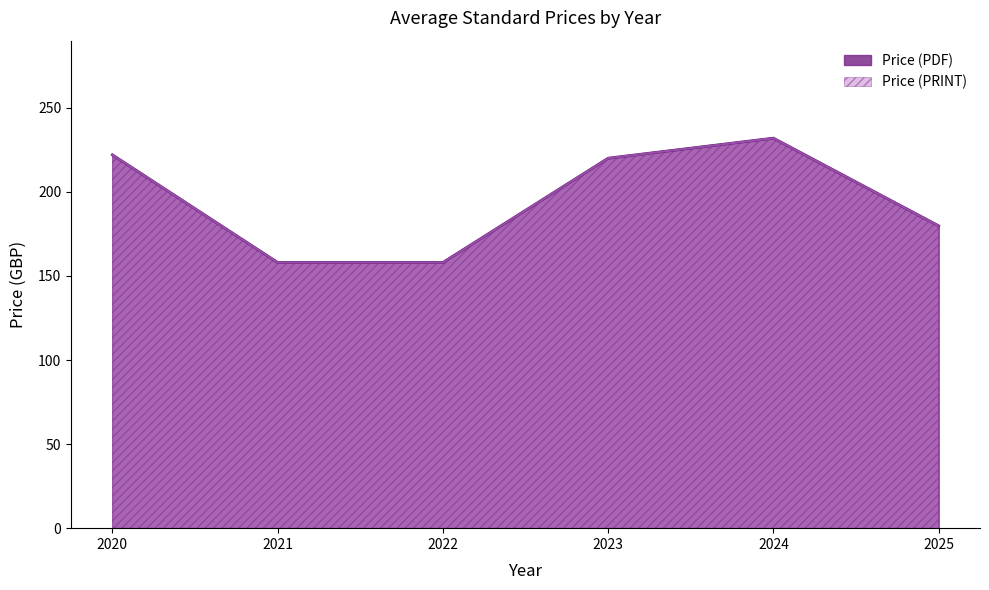

What is the value of the Price (PRINT) point at the 4th from the left?

188